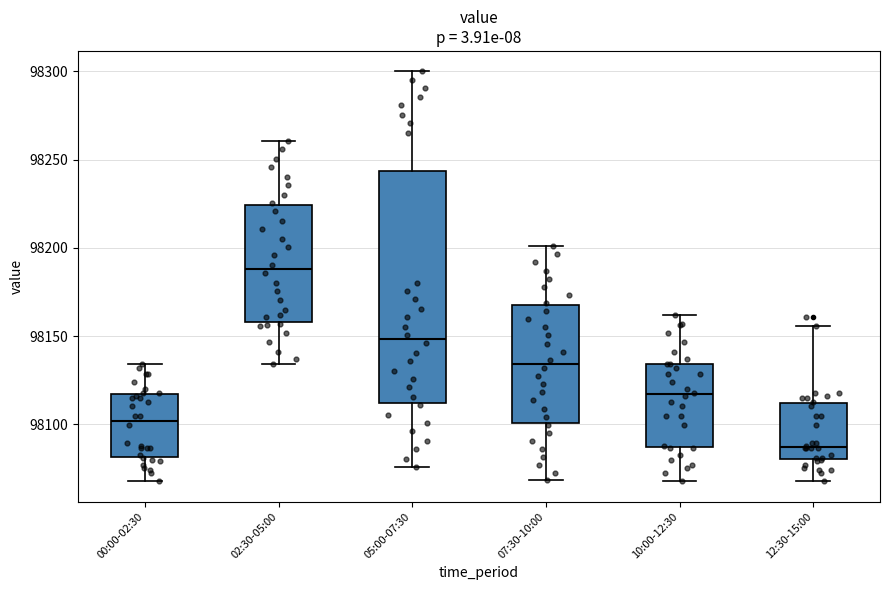

Where is the upper edge of the box for 12:30-15:00 on the y-axis? The values are not printed on the chart, so give them approximately, as read against the axis.

98110